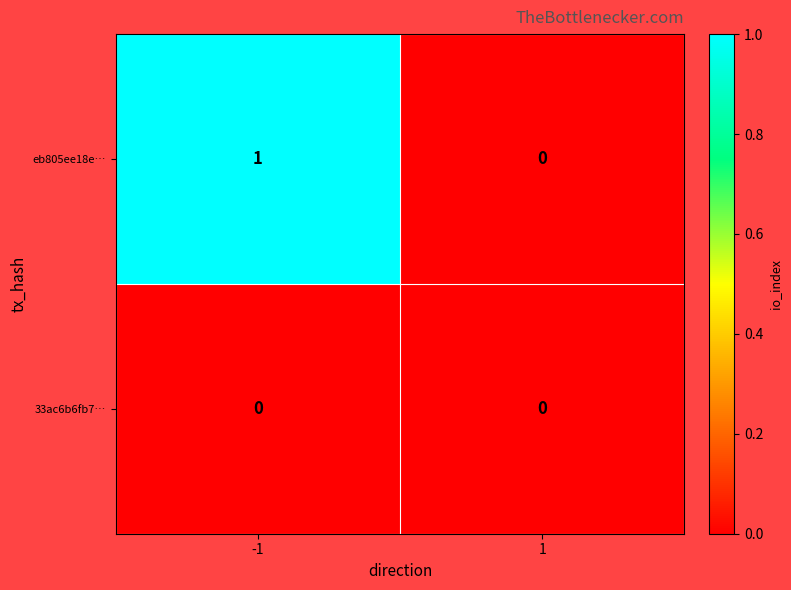

Reading left to right, extract all data points from this chart.

eb805ee18e…: 1	0
33ac6b6fb7…: 0	0